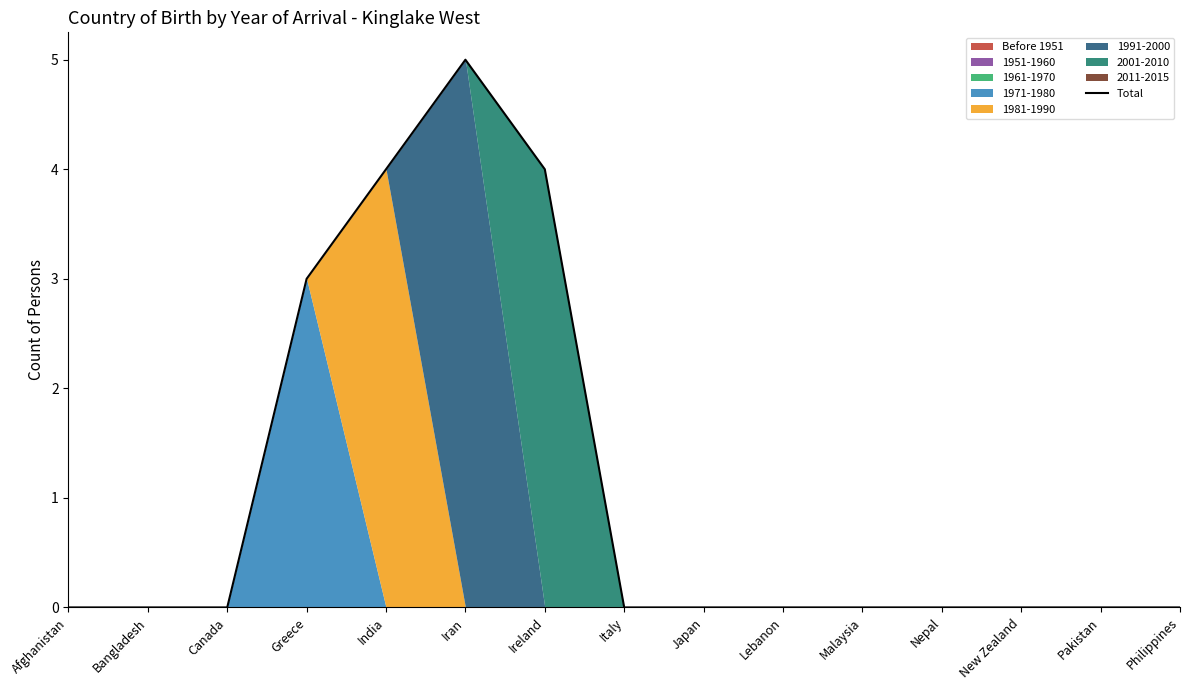

Does the chart display data point markers on the line(s)?

No